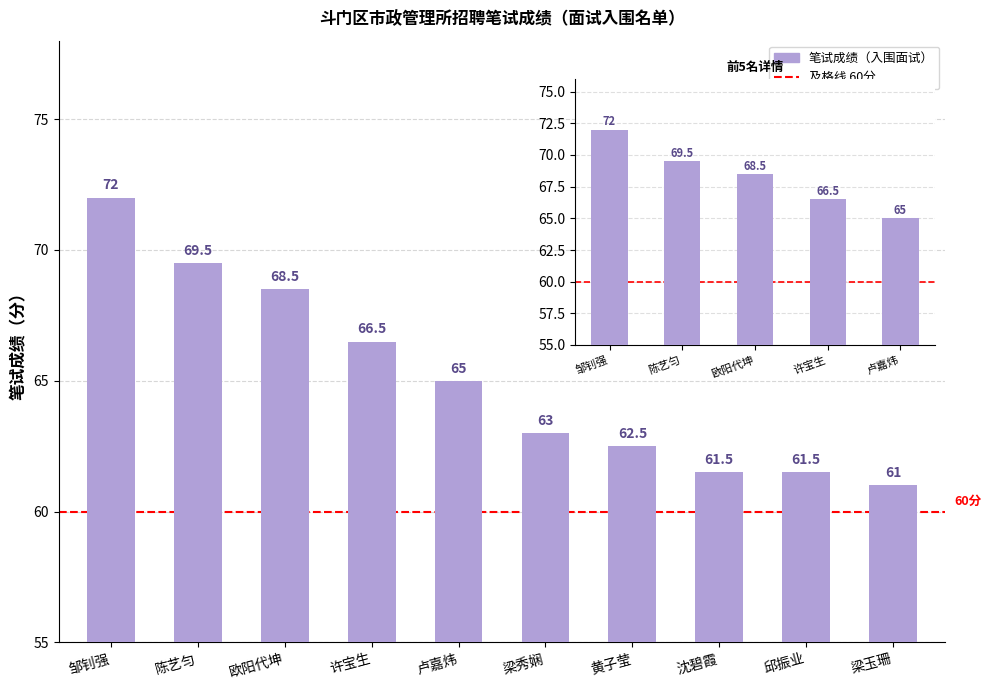

Rank the categories by value from lowest to highest.

梁玉珊, 沈碧霞, 邱振业, 黄子莹, 梁秀娴, 卢嘉炜, 许宝生, 欧阳代坤, 陈艺匀, 邹钊强